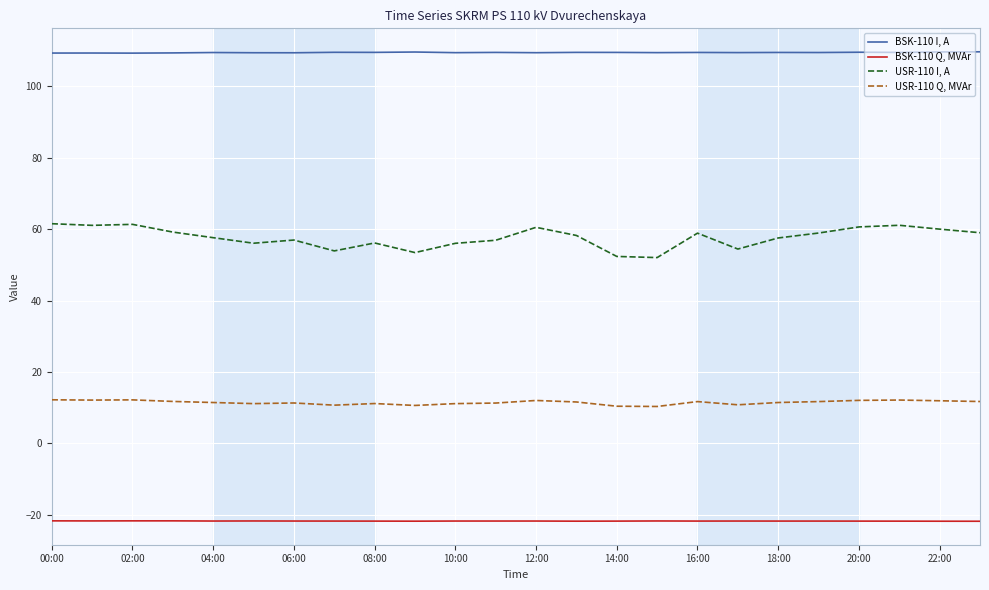

True or false: USR-110 I, A and USR-110 Q, MVAr cross at least once.

False